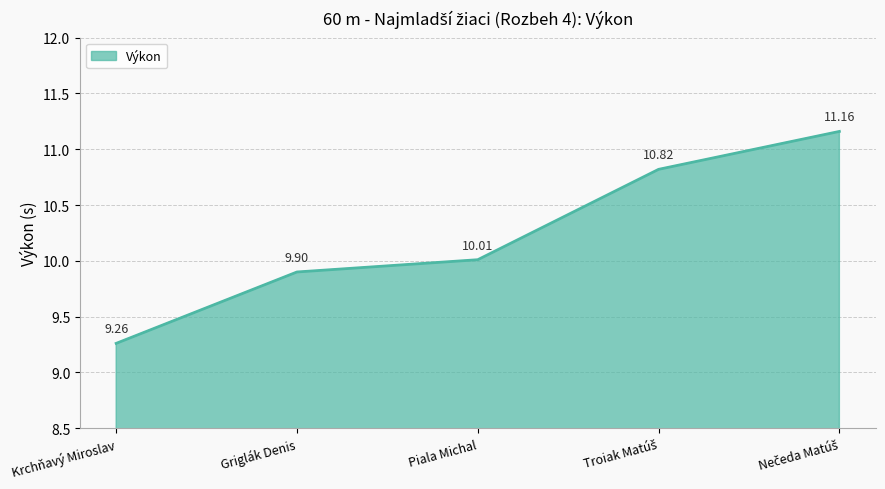

What is the difference between the maximum and minimum values?

1.9